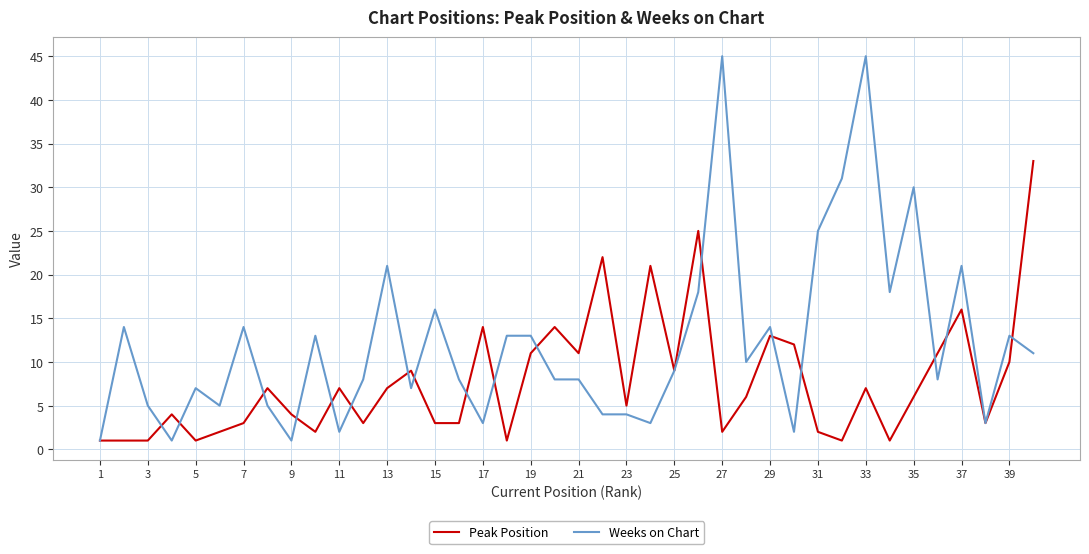

Which series has the largest total across all categories?

Weeks on Chart